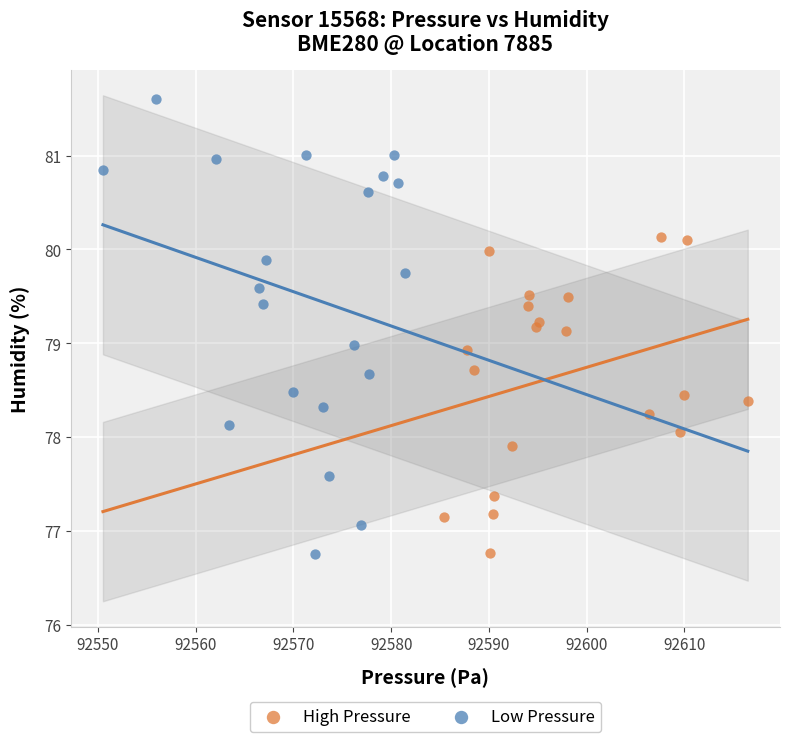

Which series contains the highest Y value?

Low Pressure